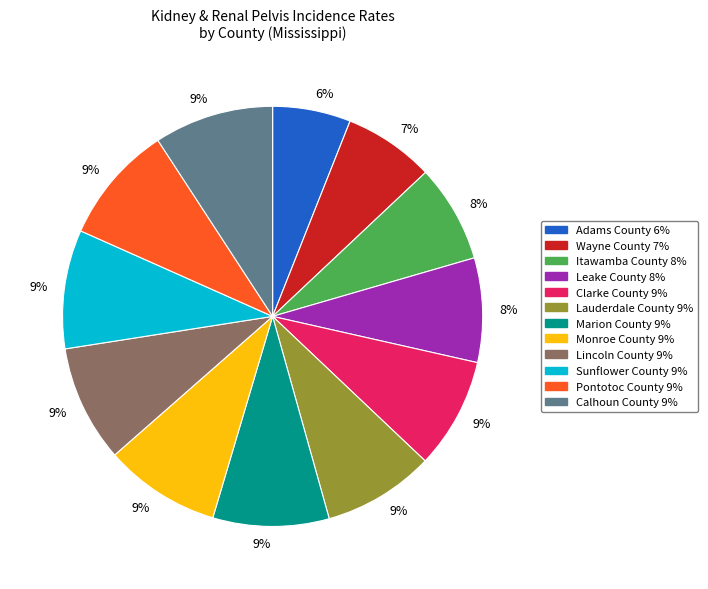

Does any single category account for the majority?

No